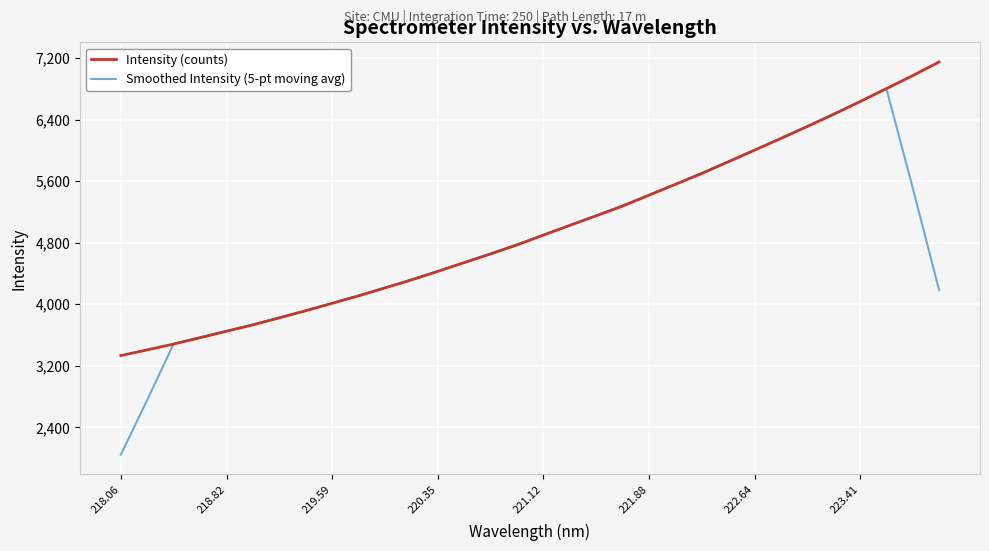

What is the difference between the second highest and second lowest values in the Intensity (counts) series?

3564.2